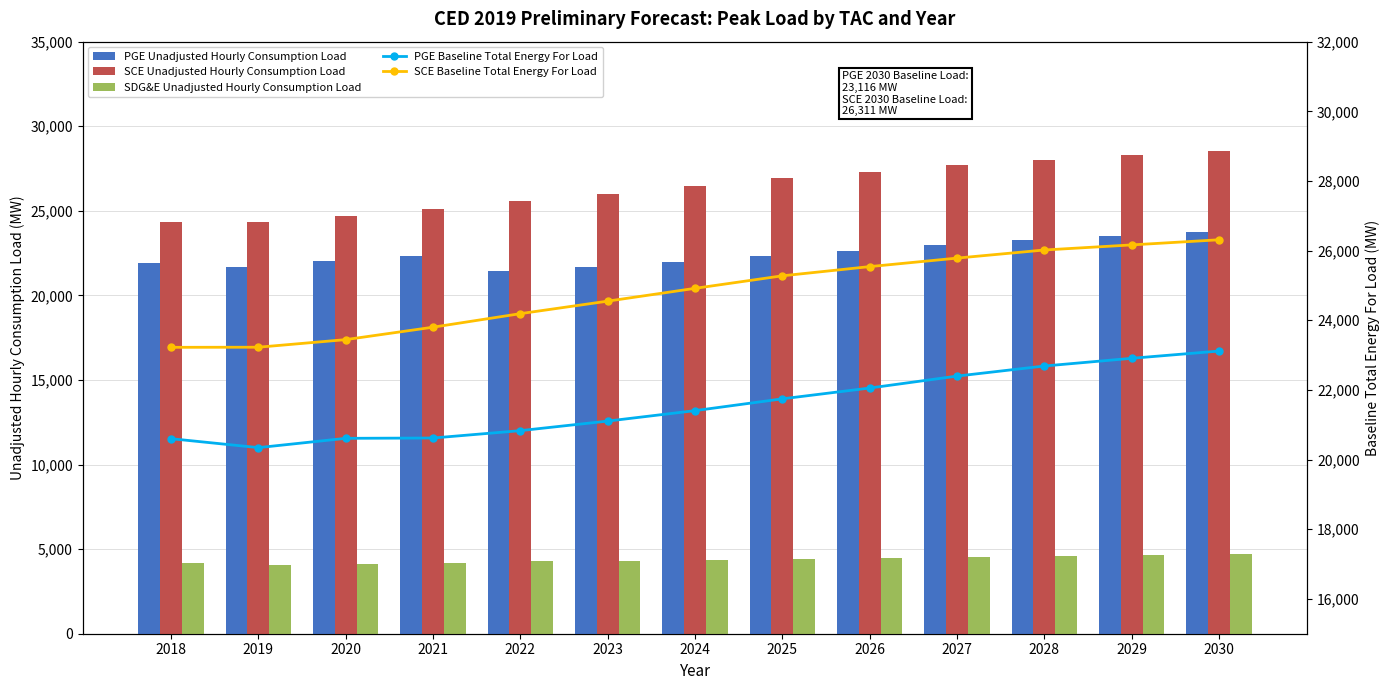

Which series has the largest total across all categories?

SCE Unadjusted Hourly Consumption Load